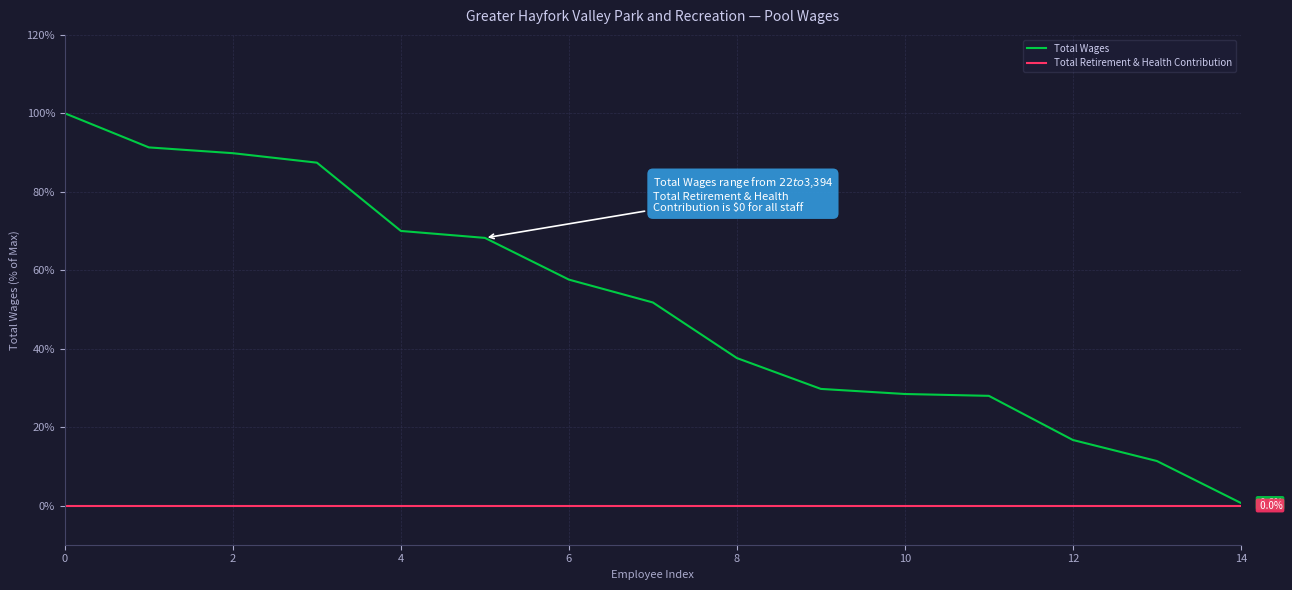

Rank the series by their maximum value, from lowest to highest.

Total Retirement & Health Contribution, Total Wages